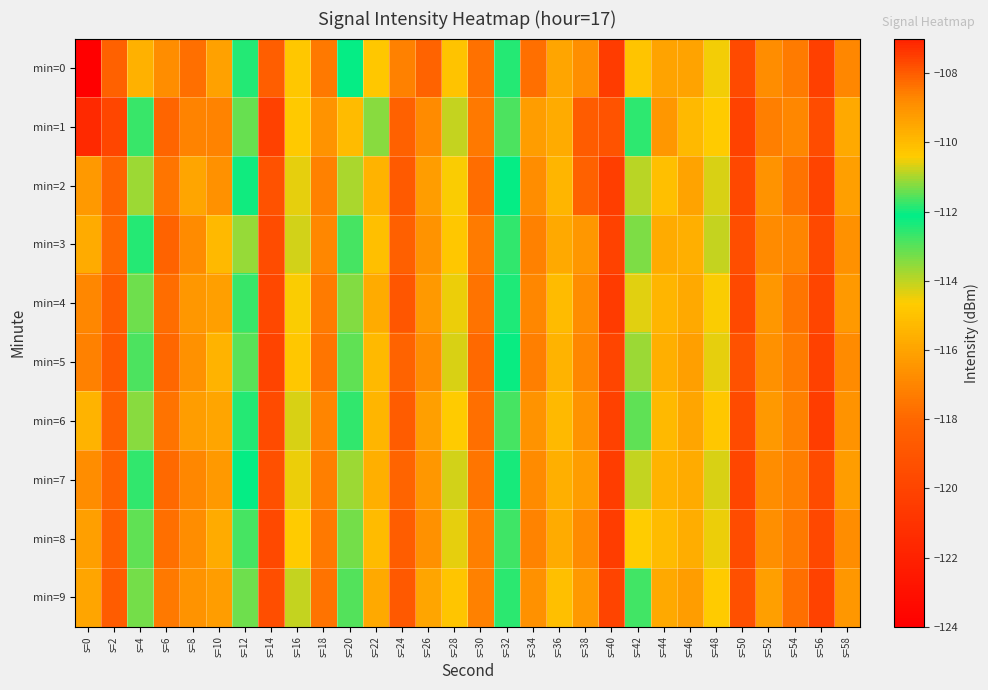

Reading left to right, list all the values displayed in this chart.

min=0: s=0=-123.9	s=2=-118.3	s=4=-115.5	s=6=-116.7	s=8=-117.8	s=10=-116.0	s=12=-111.9	s=14=-118.5	s=16=-114.8	s=18=-117.4	s=20=-112.1	s=22=-114.8	s=24=-117.1	s=26=-118.2	s=28=-114.9	s=30=-117.7	s=32=-112.5	s=34=-117.8	s=36=-116.0	s=38=-116.7	s=40=-120.4	s=42=-110.2	s=44=-116.0	s=46=-116.0	s=48=-114.6	s=50=-119.7	s=52=-116.7	s=54=-117.3	s=56=-120.2	s=58=-117.0
min=1: s=0=-107.2	s=2=-119.8	s=4=-112.7	s=6=-118.1	s=8=-117.0	s=10=-117.0	s=12=-113.1	s=14=-120.2	s=16=-114.7	s=18=-116.6	s=20=-115.2	s=22=-113.5	s=24=-118.3	s=26=-116.8	s=28=-114.1	s=30=-117.4	s=32=-112.9	s=34=-116.2	s=36=-115.7	s=38=-118.6	s=40=-119.1	s=42=-111.8	s=44=-116.4	s=46=-115.3	s=48=-114.7	s=50=-120.1	s=52=-117.2	s=54=-116.9	s=56=-119.5	s=58=-115.8
min=2: s=0=-116.3	s=2=-118.1	s=4=-113.7	s=6=-117.5	s=8=-115.9	s=10=-116.6	s=12=-112.3	s=14=-119.2	s=16=-114.4	s=18=-117.1	s=20=-113.8	s=22=-115.5	s=24=-118.7	s=26=-116.2	s=28=-114.6	s=30=-117.8	s=32=-112.1	s=34=-116.7	s=36=-115.4	s=38=-118.3	s=40=-120.3	s=42=-110.9	s=44=-115.1	s=46=-116.0	s=48=-114.3	s=50=-119.8	s=52=-116.5	s=54=-117.6	s=56=-120.0	s=58=-116.1
min=3: s=0=-115.7	s=2=-117.9	s=4=-112.5	s=6=-118.2	s=8=-116.8	s=10=-115.3	s=12=-113.6	s=14=-119.5	s=16=-114.2	s=18=-116.9	s=20=-112.8	s=22=-115.1	s=24=-118.4	s=26=-116.5	s=28=-114.8	s=30=-117.3	s=32=-112.6	s=34=-117.1	s=36=-115.8	s=38=-116.4	s=40=-120.1	s=42=-111.3	s=44=-115.7	s=46=-115.6	s=48=-114.1	s=50=-119.4	s=52=-116.8	s=54=-117.0	s=56=-119.7	s=58=-116.6
min=4: s=0=-116.9	s=2=-118.5	s=4=-113.2	s=6=-117.8	s=8=-116.4	s=10=-116.1	s=12=-112.7	s=14=-119.8	s=16=-114.6	s=18=-117.3	s=20=-113.4	s=22=-115.7	s=24=-118.9	s=26=-116.3	s=28=-114.5	s=30=-117.6	s=32=-112.4	s=34=-116.9	s=36=-115.2	s=38=-116.7	s=40=-120.5	s=42=-110.6	s=44=-115.4	s=46=-115.8	s=48=-114.6	s=50=-119.7	s=52=-116.4	s=54=-117.5	s=56=-119.9	s=58=-116.3
min=5: s=0=-117.1	s=2=-118.7	s=4=-112.9	s=6=-118.0	s=8=-116.6	s=10=-115.5	s=12=-113.0	s=14=-120.0	s=16=-114.8	s=18=-117.5	s=20=-113.1	s=22=-115.3	s=24=-118.2	s=26=-116.7	s=28=-114.3	s=30=-117.9	s=32=-112.2	s=34=-117.2	s=36=-115.5	s=38=-116.9	s=40=-119.9	s=42=-111.1	s=44=-115.6	s=46=-116.1	s=48=-114.4	s=50=-119.2	s=52=-116.6	s=54=-117.3	s=56=-120.2	s=58=-116.8
min=6: s=0=-115.5	s=2=-118.3	s=4=-113.5	s=6=-117.6	s=8=-116.2	s=10=-115.9	s=12=-112.5	s=14=-119.6	s=16=-114.3	s=18=-117.0	s=20=-112.6	s=22=-115.4	s=24=-118.6	s=26=-116.1	s=28=-114.7	s=30=-117.7	s=32=-112.8	s=34=-116.5	s=36=-115.3	s=38=-116.5	s=40=-120.2	s=42=-111.5	s=44=-115.3	s=46=-115.9	s=48=-114.8	s=50=-119.6	s=52=-116.3	s=54=-117.1	s=56=-120.4	s=58=-116.5
min=7: s=0=-116.7	s=2=-118.2	s=4=-112.6	s=6=-117.9	s=8=-116.9	s=10=-116.3	s=12=-112.1	s=14=-119.3	s=16=-114.5	s=18=-117.2	s=20=-113.7	s=22=-115.6	s=24=-118.1	s=26=-116.4	s=28=-114.2	s=30=-117.5	s=32=-112.3	s=34=-116.8	s=36=-115.6	s=38=-116.2	s=40=-120.3	s=42=-110.8	s=44=-115.5	s=46=-115.8	s=48=-114.2	s=50=-119.8	s=52=-116.8	s=54=-117.2	s=56=-119.6	s=58=-116.2
min=8: s=0=-116.1	s=2=-118.4	s=4=-113.1	s=6=-117.7	s=8=-116.7	s=10=-115.7	s=12=-112.8	s=14=-119.7	s=16=-114.7	s=18=-117.4	s=20=-113.3	s=22=-115.2	s=24=-118.5	s=26=-116.6	s=28=-114.4	s=30=-117.2	s=32=-112.8	s=34=-117.0	s=36=-115.7	s=38=-116.8	s=40=-120.4	s=42=-110.4	s=44=-115.2	s=46=-115.7	s=48=-114.5	s=50=-119.5	s=52=-116.7	s=54=-117.4	s=56=-119.8	s=58=-116.7
min=9: s=0=-115.9	s=2=-118.6	s=4=-113.3	s=6=-117.4	s=8=-116.5	s=10=-116.2	s=12=-113.2	s=14=-119.4	s=16=-114.1	s=18=-117.6	s=20=-113.0	s=22=-115.8	s=24=-118.8	s=26=-115.9	s=28=-114.9	s=30=-117.1	s=32=-112.5	s=34=-116.6	s=36=-115.1	s=38=-116.3	s=40=-120.0	s=42=-111.7	s=44=-115.8	s=46=-116.2	s=48=-114.7	s=50=-119.3	s=52=-116.1	s=54=-117.7	s=56=-120.1	s=58=-116.4